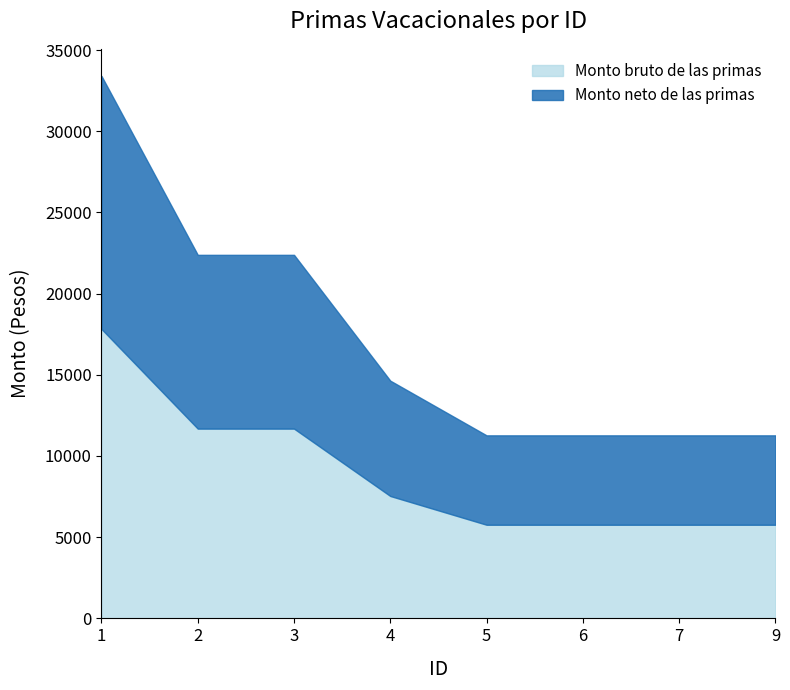

What is the difference between the maximum and minimum values in the Monto bruto de las primas series?

12056.5